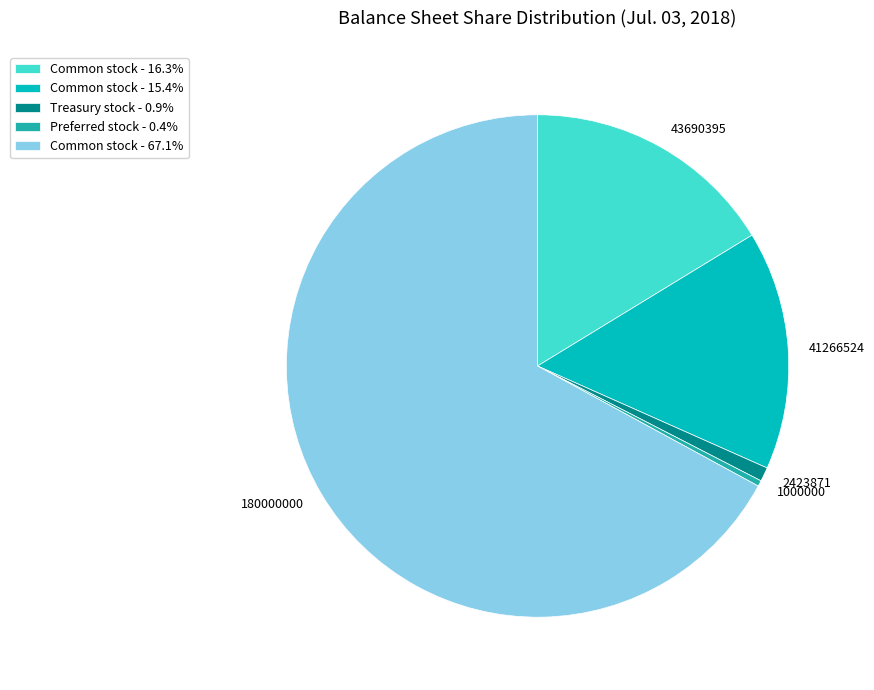

Does any single category account for the majority?

Yes